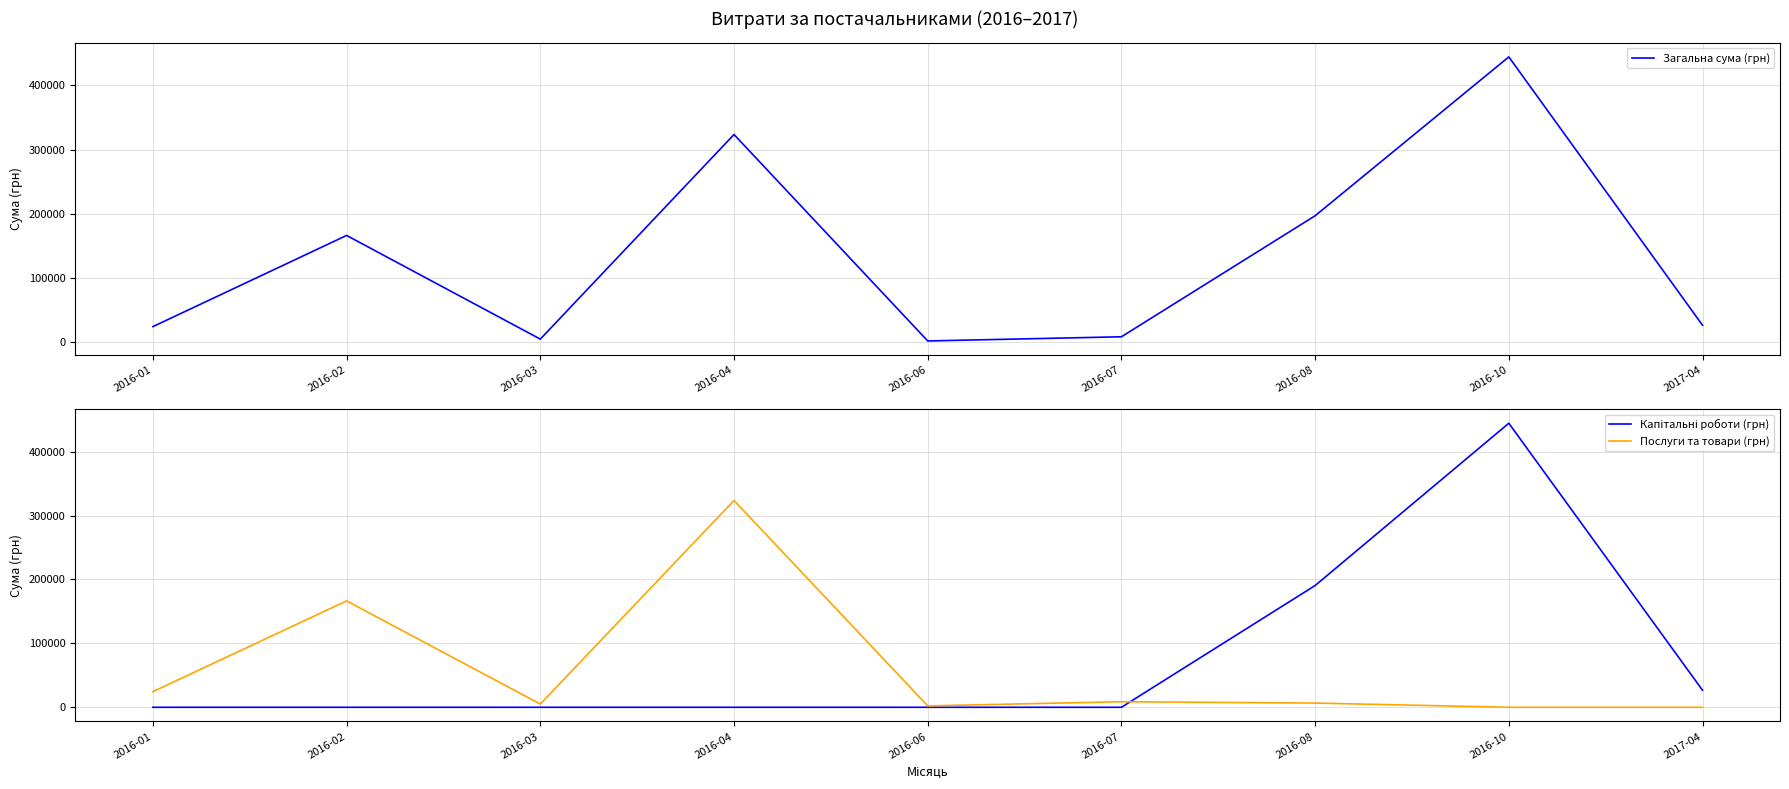

Reading left to right, extract all data points from this chart.

Загальна сума (грн): 2016-01=24488.5	2016-02=166467.5	2016-03=5040.2	2016-04=323637.2	2016-06=2185.0	2016-07=8660.6	2016-08=197097.5	2016-10=444504.1	2017-04=26650.8
Капітальні роботи (грн): 2016-01=0.0	2016-02=0.0	2016-03=0.0	2016-04=0.0	2016-06=0.0	2016-07=0.0	2016-08=190501.8	2016-10=444504.1	2017-04=26650.8
Послуги та товари (грн): 2016-01=24488.5	2016-02=166467.5	2016-03=5040.2	2016-04=323637.2	2016-06=2185.0	2016-07=8660.6	2016-08=6596.0	2016-10=0.0	2017-04=0.0